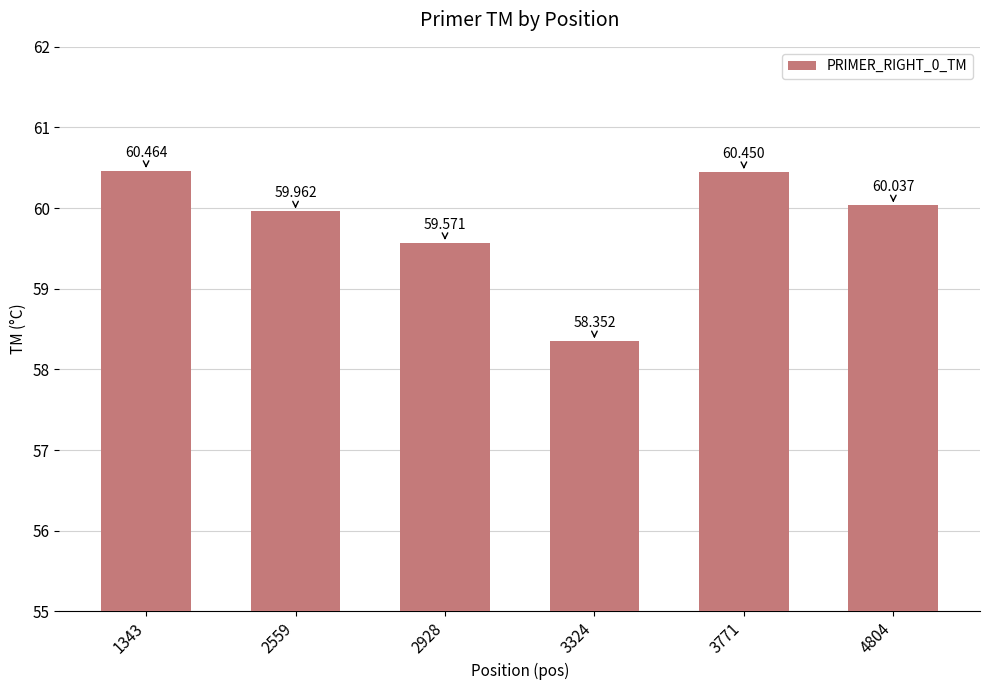

Reading left to right, list all the values displayed in this chart.

1343=60.5	2559=60.0	2928=59.6	3324=58.4	3771=60.5	4804=60.0